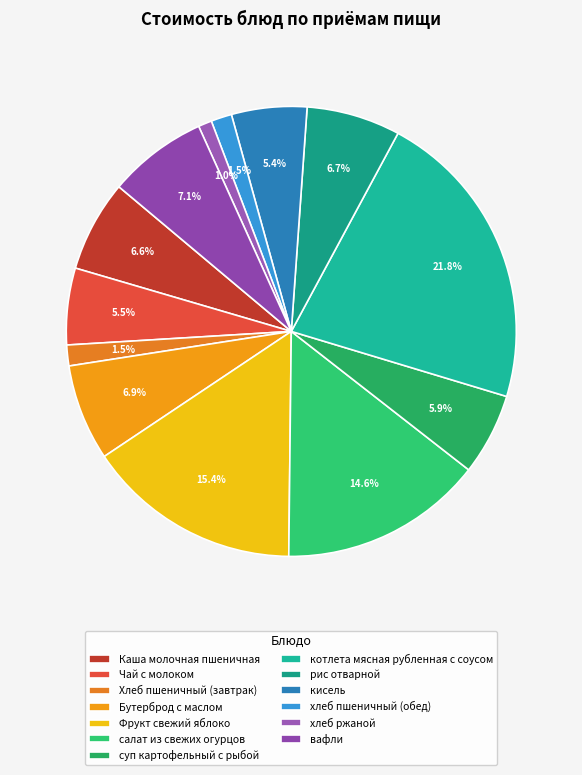

Is хлеб пшеничный (обед) the majority of the pie?

No